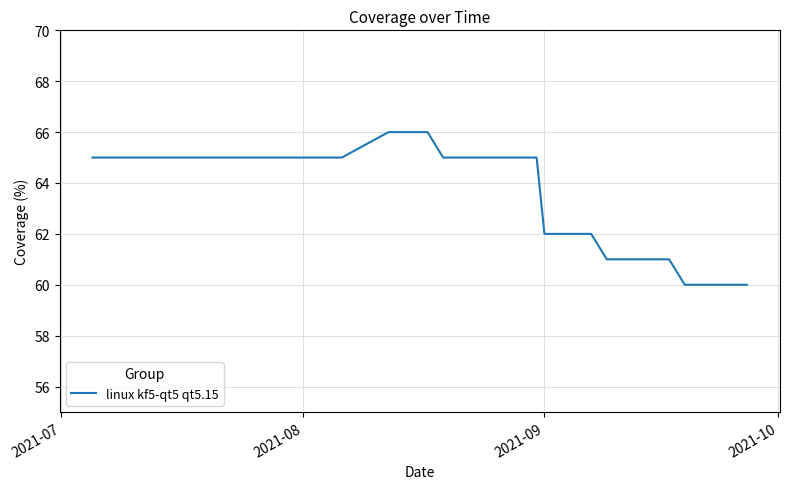

What is the difference between the maximum and minimum values?

6